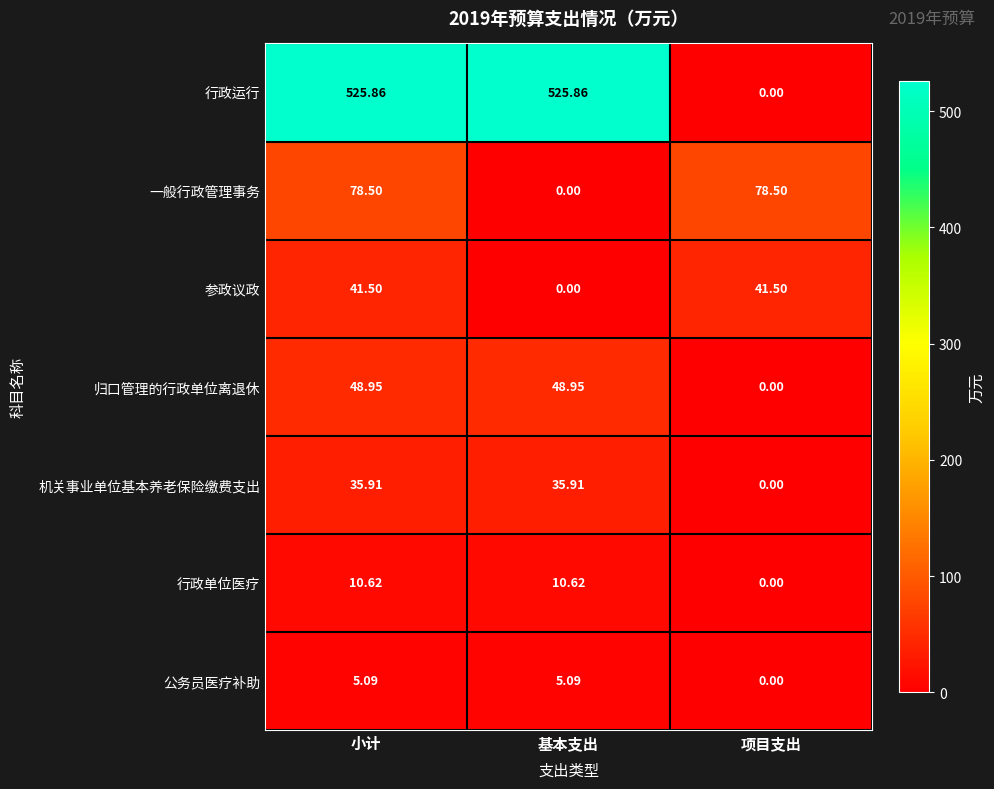

At how many categories does at least one series exceed 442?

2